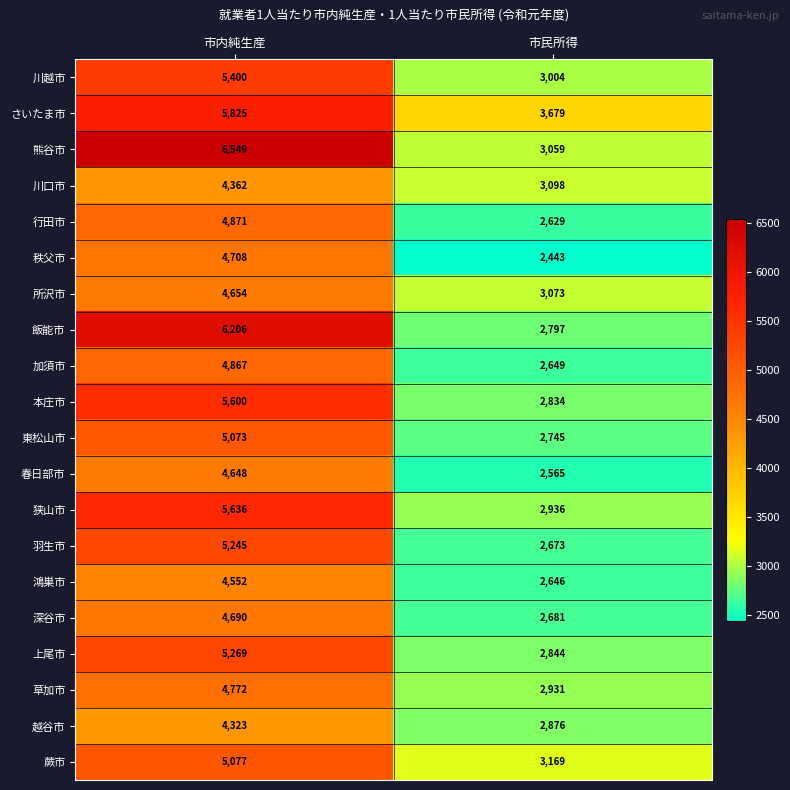

What is the approximate value of 羽生市 at 市民所得, to the nearest 50?

2650